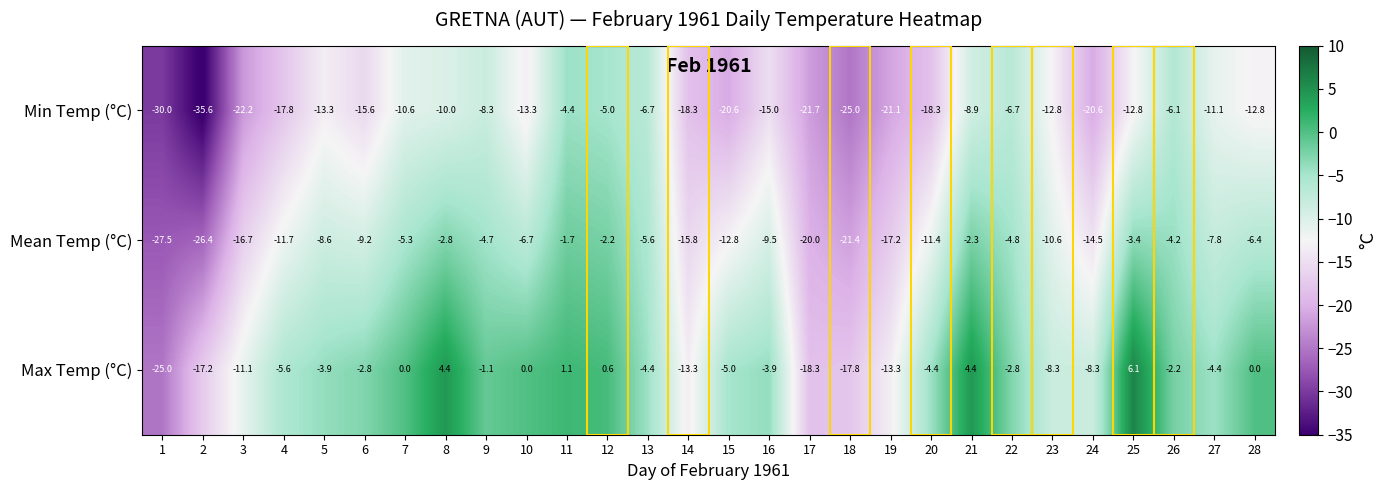

What is the approximate value of Max Temp (°C) at 21?

4.4